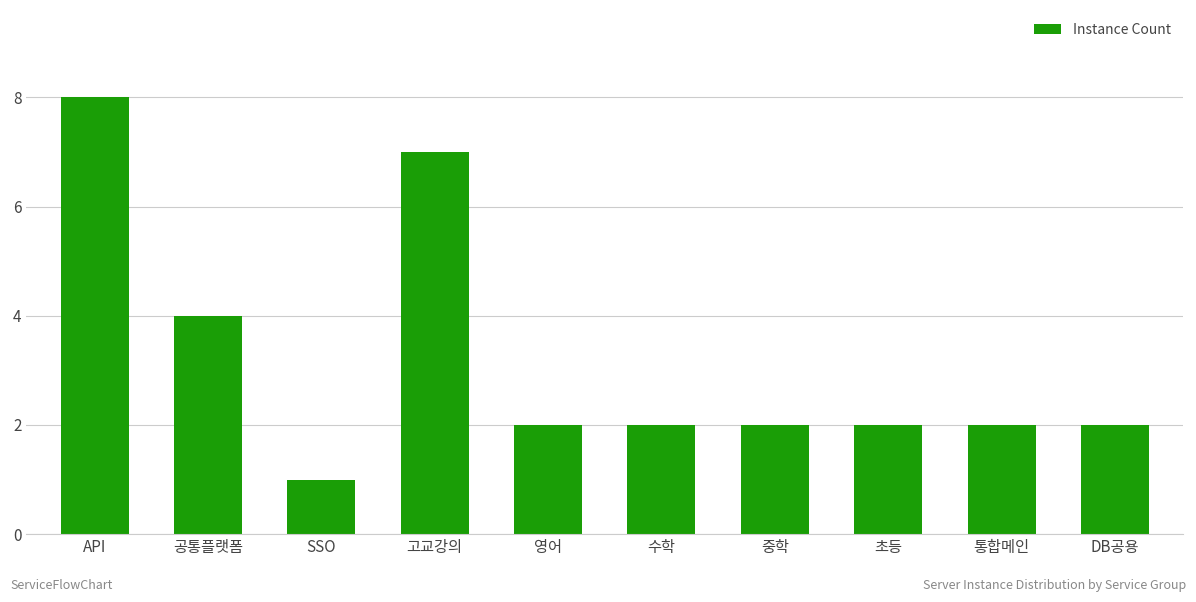

What is the sum of the values at DB공용 and 고교강의?

9